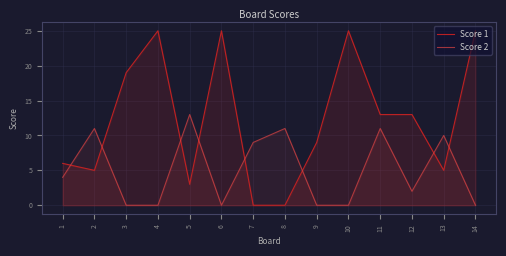

What is the average value of the Score 2 series?

5